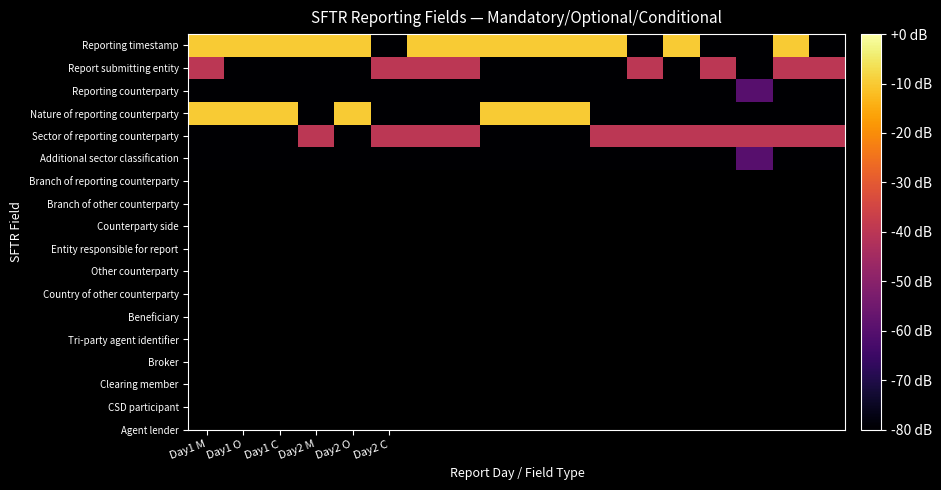

Reading left to right, list all the values displayed in this chart.

Reporting timestamp: -10	-10	-10	-10	-10	-80	-10	-10	-10	-10	-10	-10	-80	-10	-80	-80	-10	-80
Report submitting entity: -40	-80	-80	-80	-80	-40	-40	-40	-80	-80	-80	-80	-40	-80	-40	-80	-40	-40
Reporting counterparty: -80	-80	-80	-80	-80	-80	-80	-80	-80	-80	-80	-80	-80	-80	-80	-60	-80	-80
Nature of reporting counterparty: -10	-10	-10	-80	-10	-80	-80	-80	-10	-10	-10	-80	-80	-80	-80	-80	-80	-80
Sector of reporting counterparty: -80	-80	-80	-40	-80	-40	-40	-40	-80	-80	-80	-40	-40	-40	-40	-40	-40	-40
Additional sector classification: -80	-80	-80	-80	-80	-80	-80	-80	-80	-80	-80	-80	-80	-80	-80	-60	-80	-80